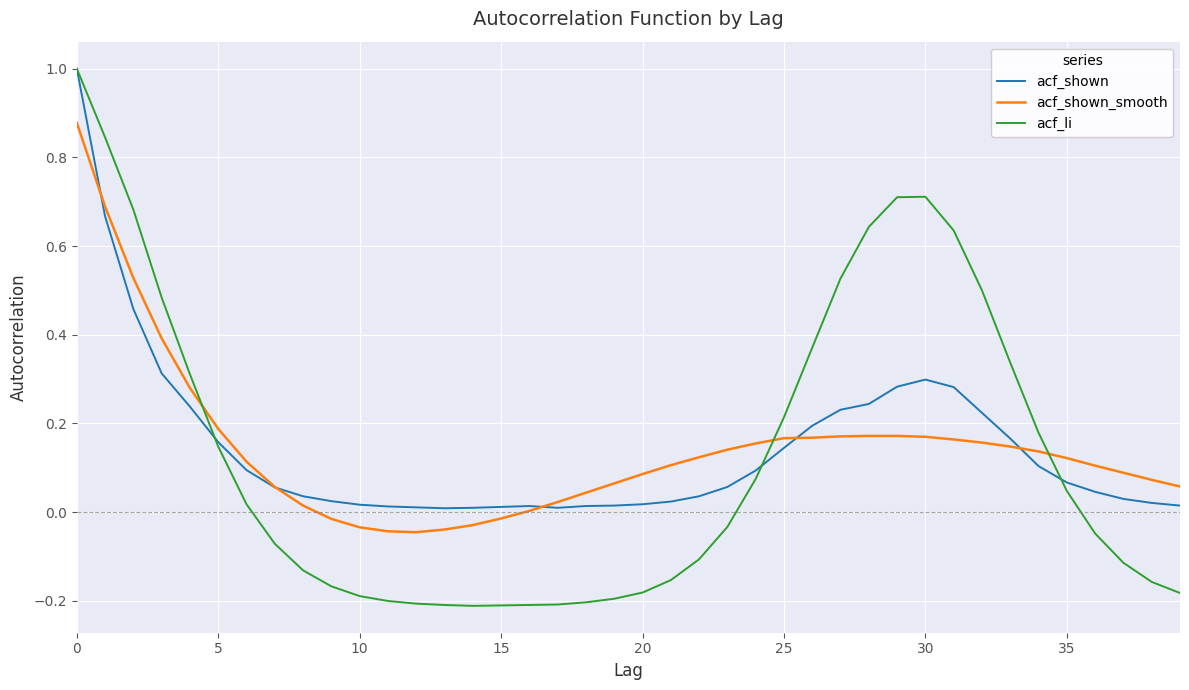

Which series has the largest range (max minus min)?

acf_li